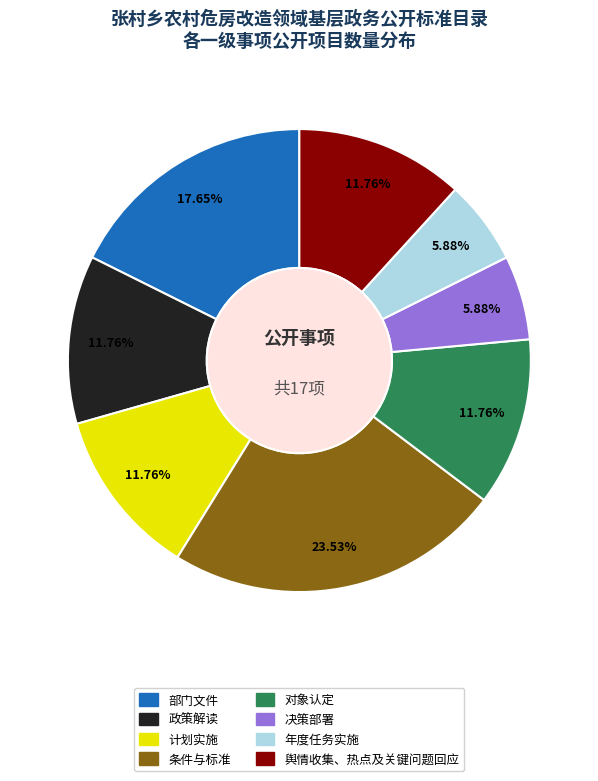

To the nearest percent, what is the average slice percentage?

12%